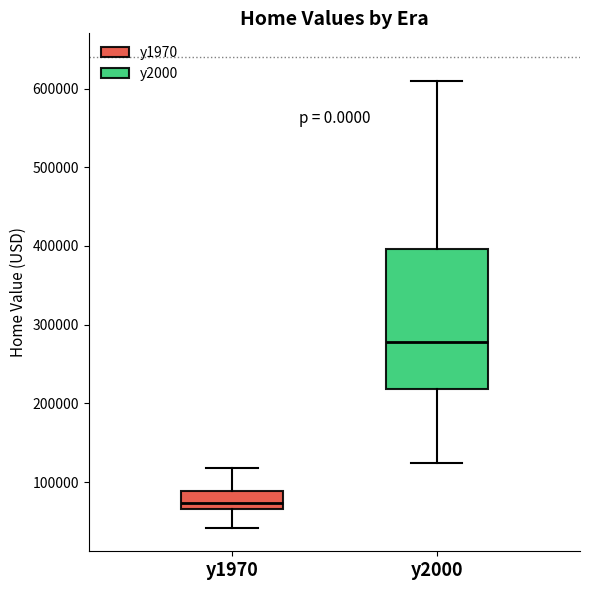

Which box has the highest median line?

y2000